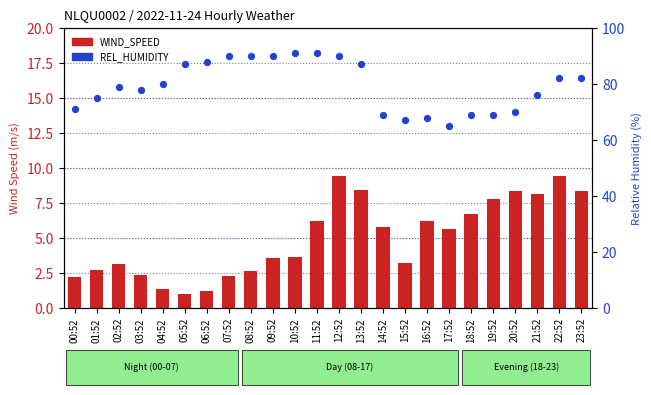

What is the total value across all series at 19:52?

76.8